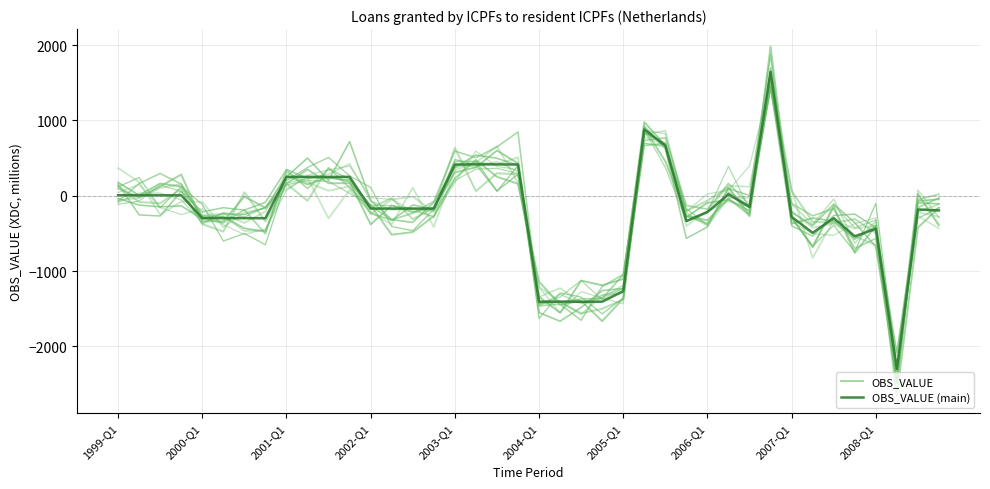

At which category does the chart reach its minimum across all series?

37